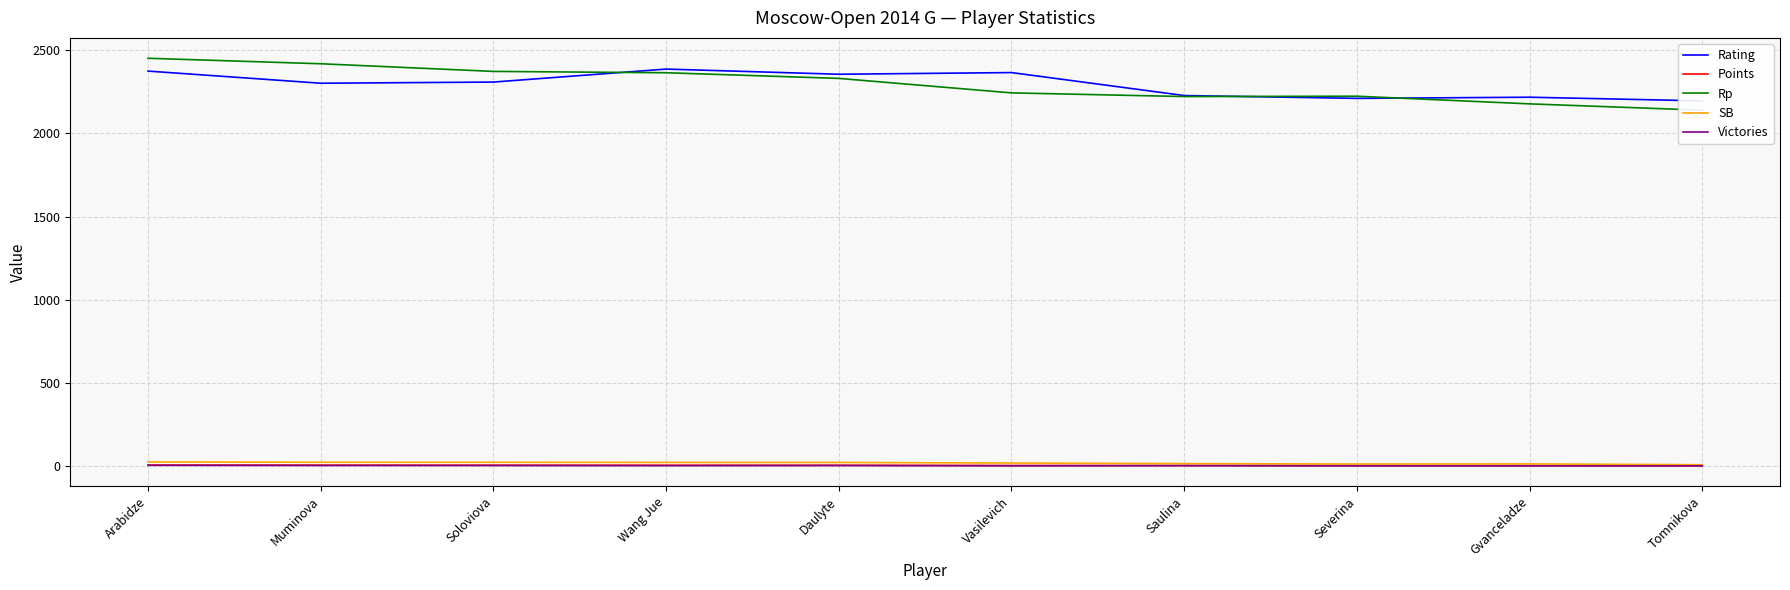

What is the total value across all series at Soloviova?

4712.8